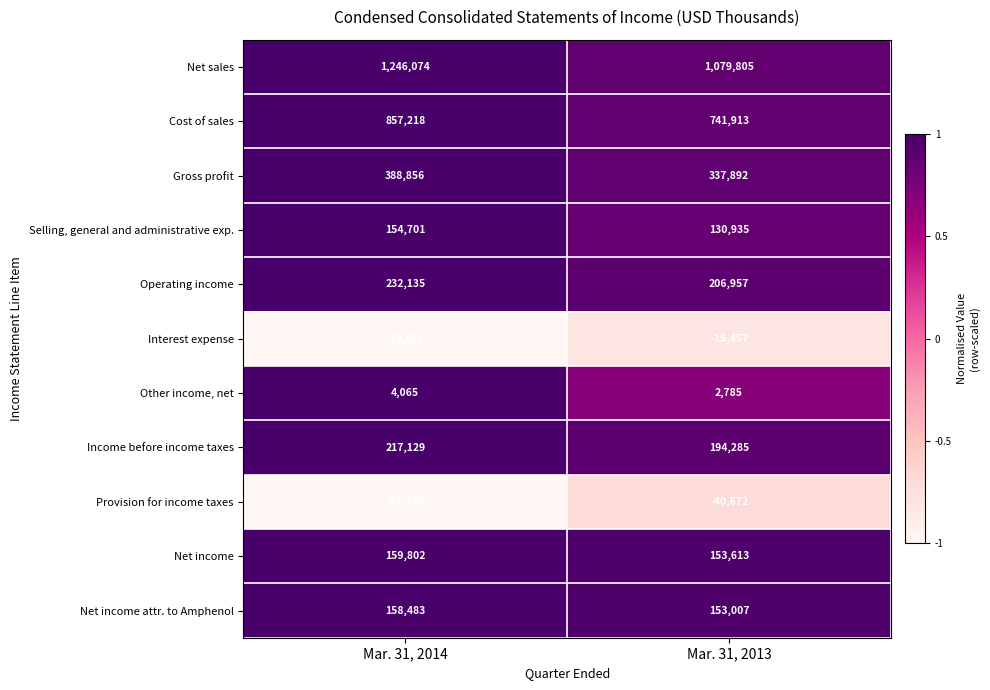

What is the difference between the highest and lowest values at Mar. 31, 2014?

1303401